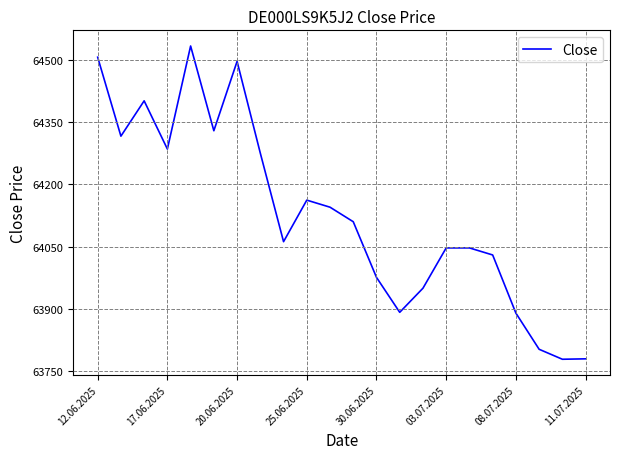

What is the maximum value shown in the chart?

64533